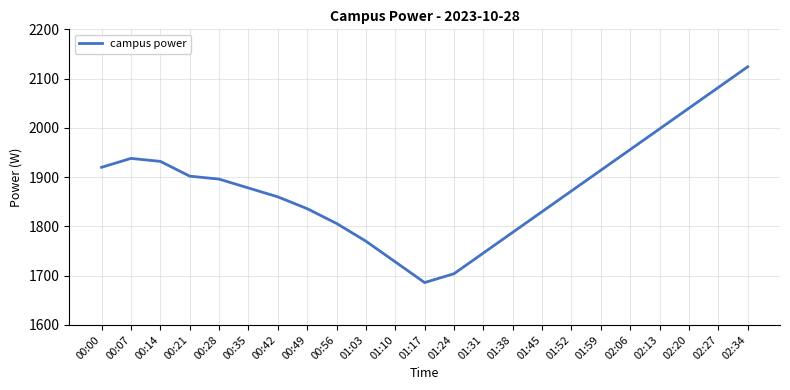

What is the change in value from 01:10 to 01:17?

-42